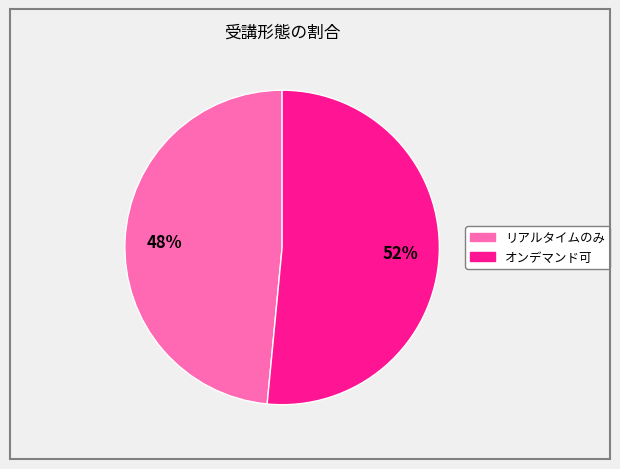

Is it true that リアルタイムのみ is 59% of the pie?

False